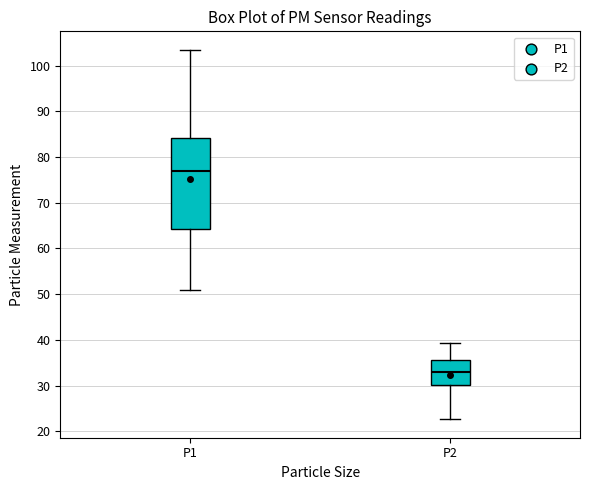

Where does the upper whisker of the box for P2 end on the y-axis? The values are not printed on the chart, so give them approximately, as read against the axis.

39